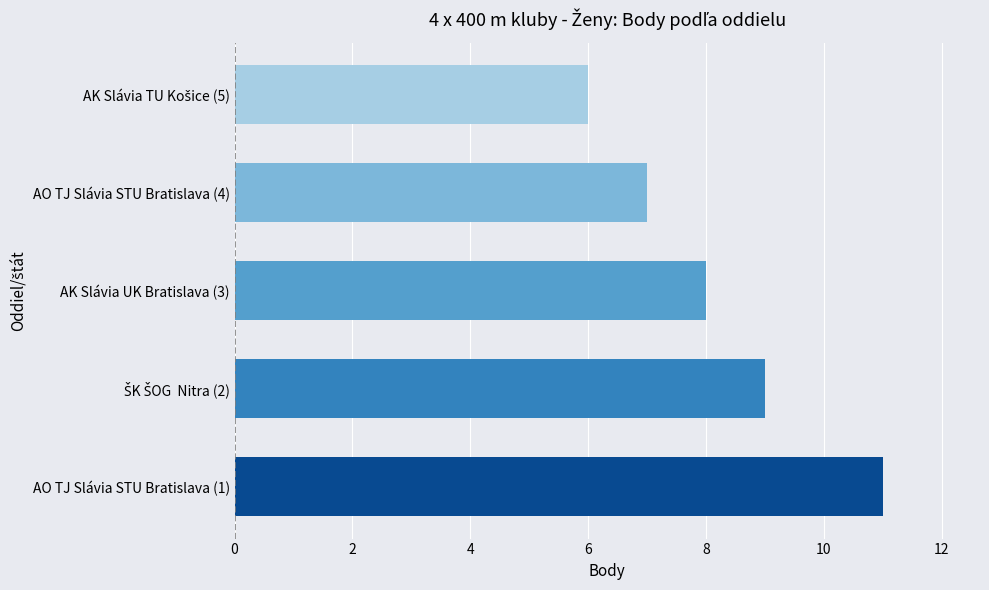

What is the sum of all values?

41